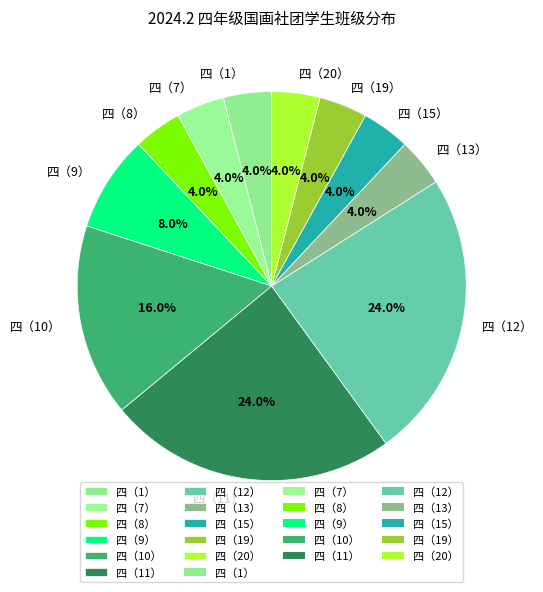

Is the sum of 四（11） and 四（20） greater than half?

No